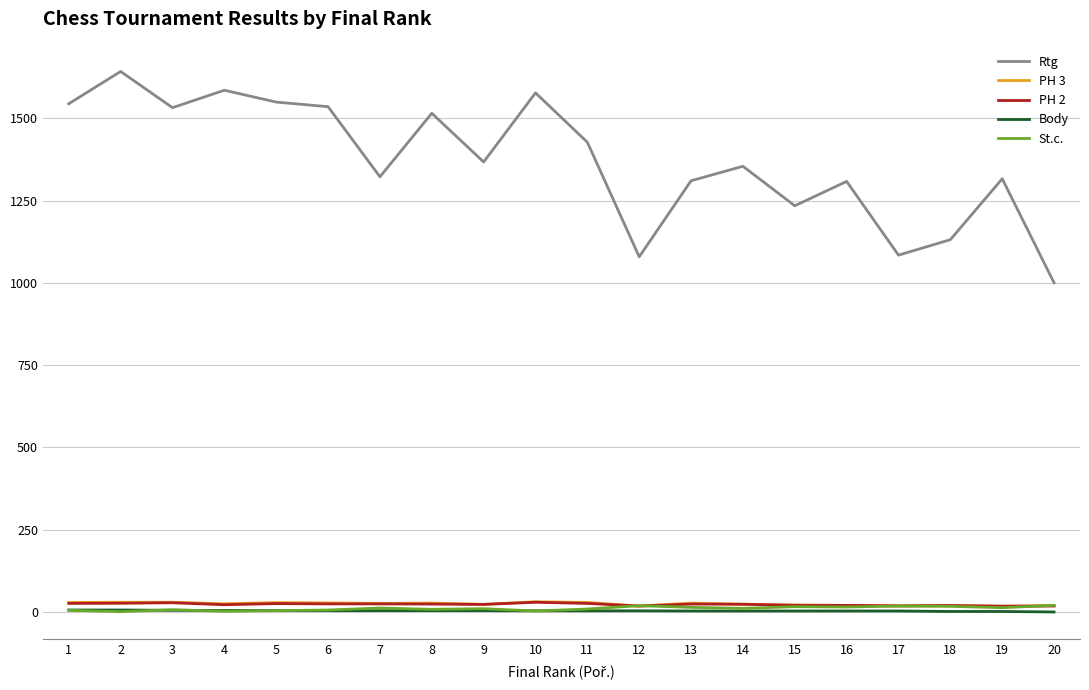

Which series changed the most between 10 and 13?

Rtg